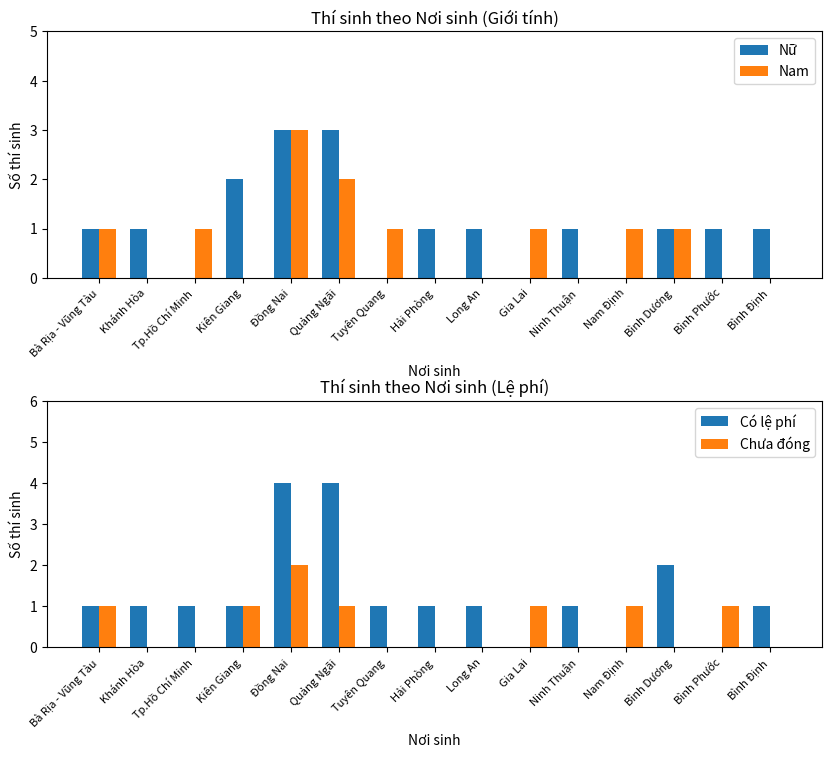

At which label is Nữ closest to 1?

Bà Rịa - Vũng Tàu